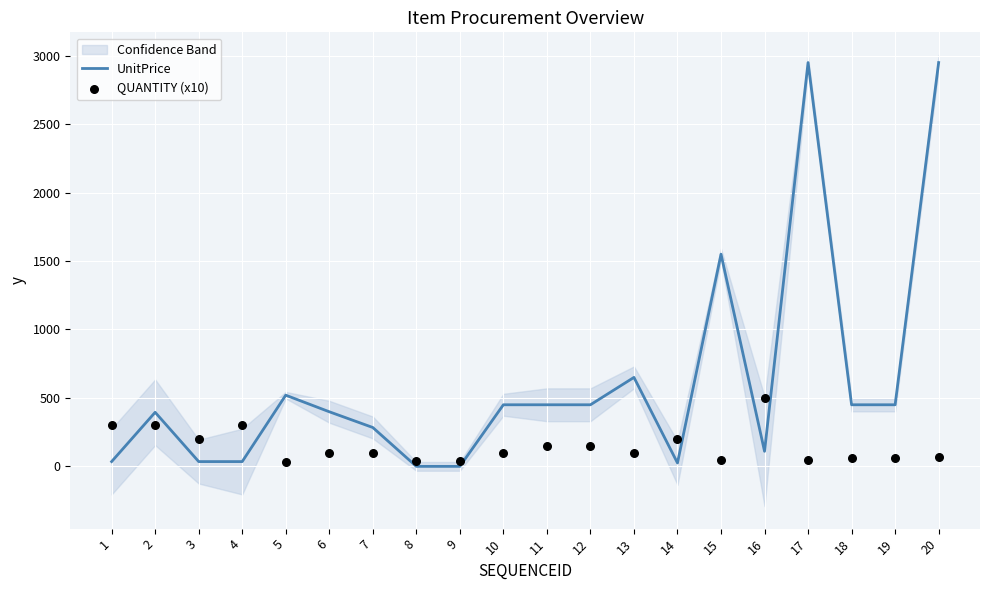

The value of UnitPrice at 13 is 1158. True or false?

False